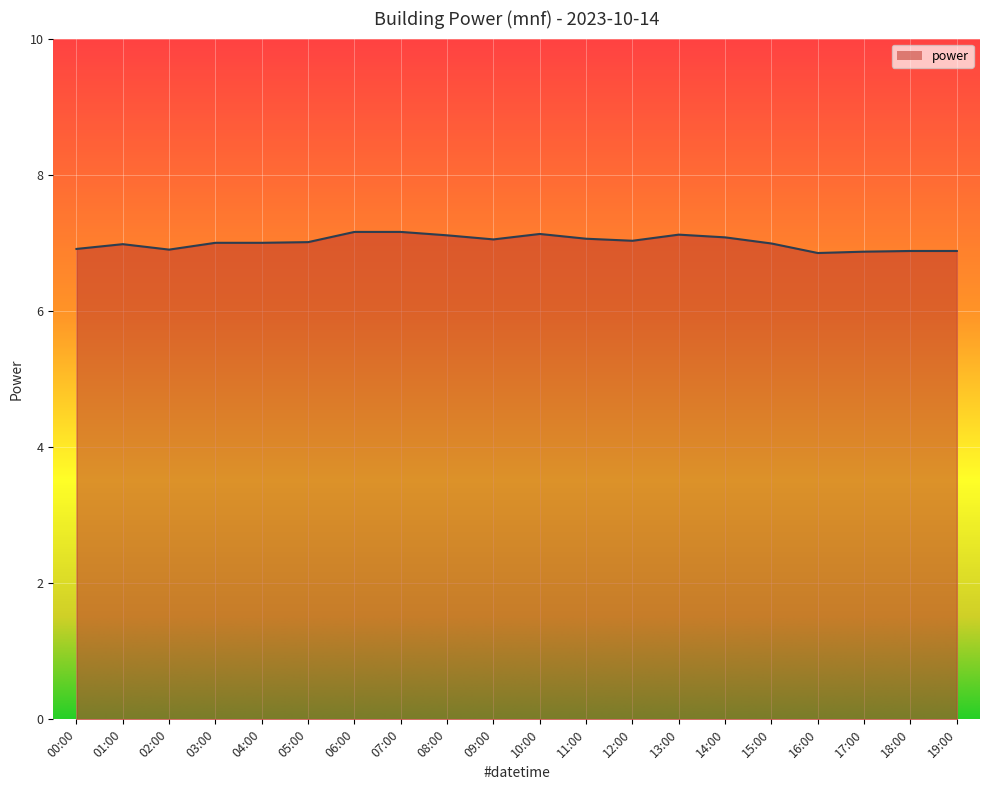

What position from the left is 09:00?

10